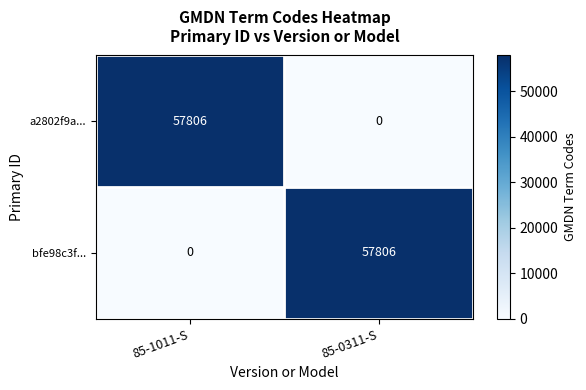

The bfe98c3f... series shows 25432 at 85-1011-S. True or false?

False